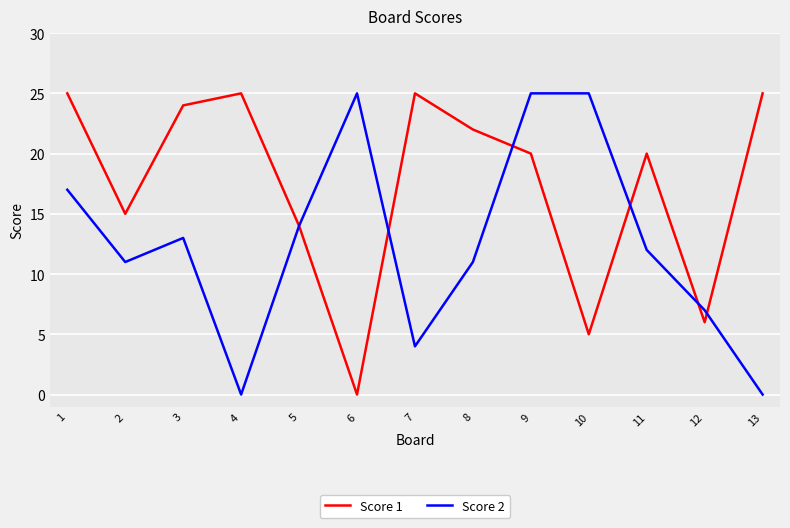

At which label does Score 1 reach its minimum?

6